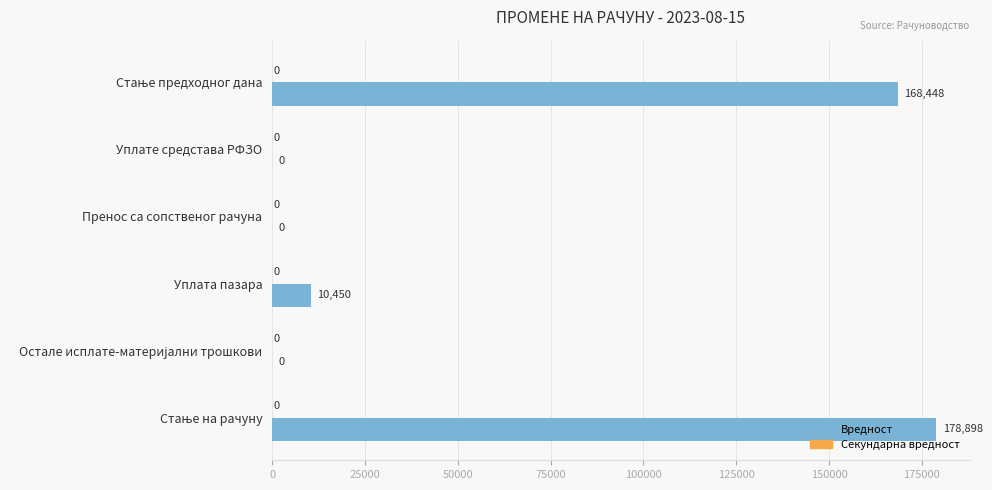

How many categories are shown in the chart?

6